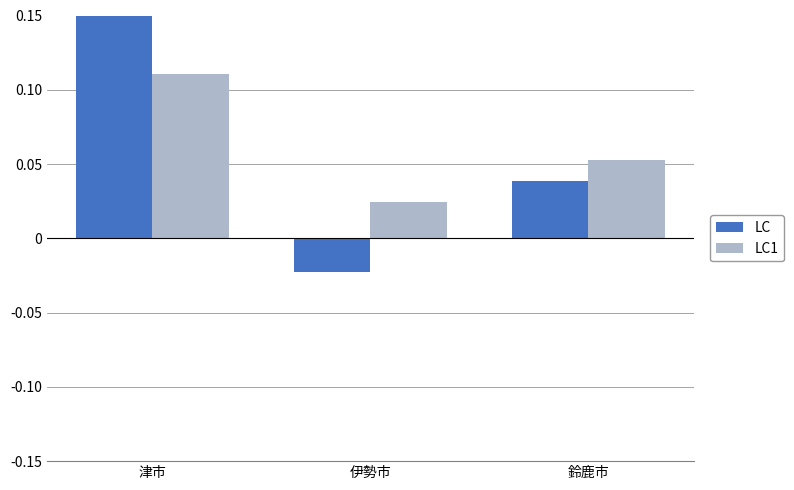

What is the sum of the LC1 values at 伊勢市 and 鈴鹿市?

0.1